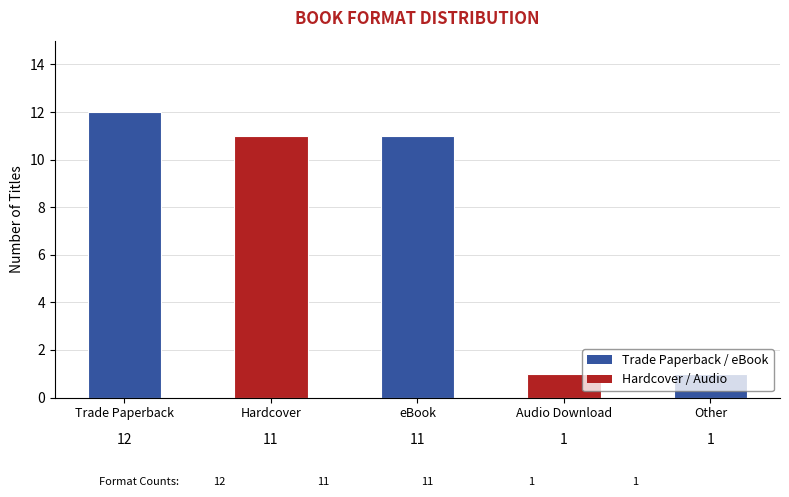

What is the value of the 4th bar from the left?

1